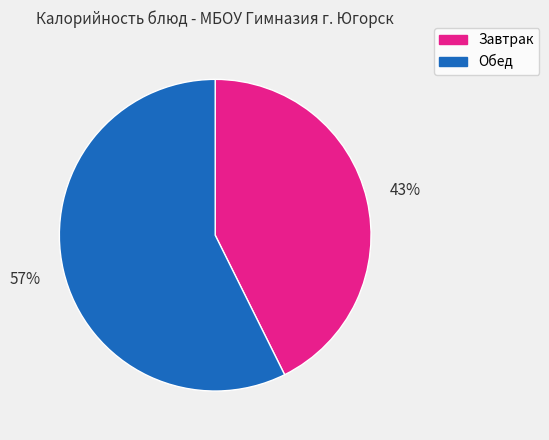

Approximately how many times larger is the value at Обед compared to Завтрак?

1.3